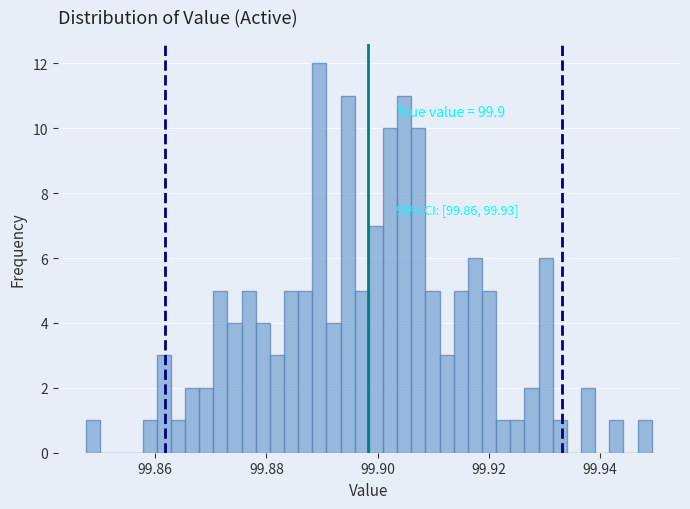

Read against the x-axis, roughly where is the centre of the tallest bar?

99.890